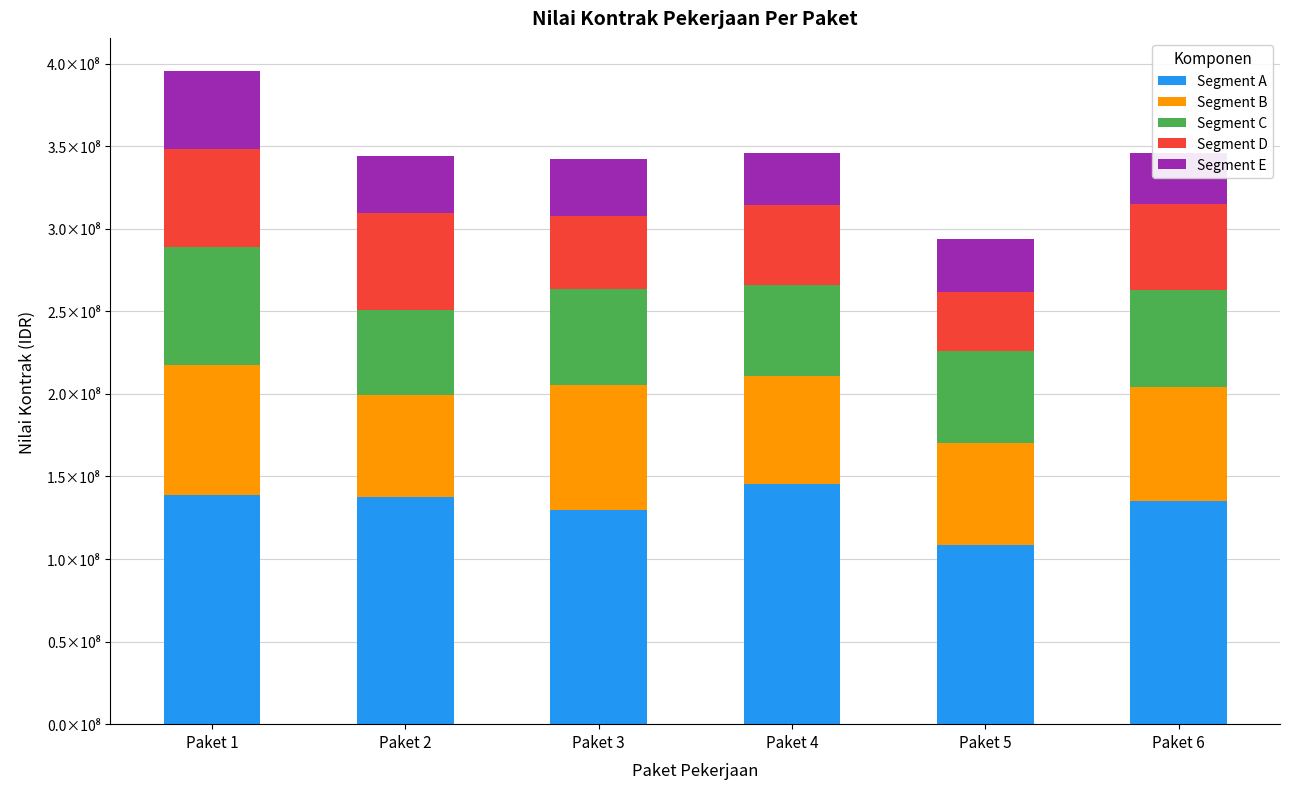

What is the sum of the Segment B values at Paket 1 and Paket 2?

141053034.6